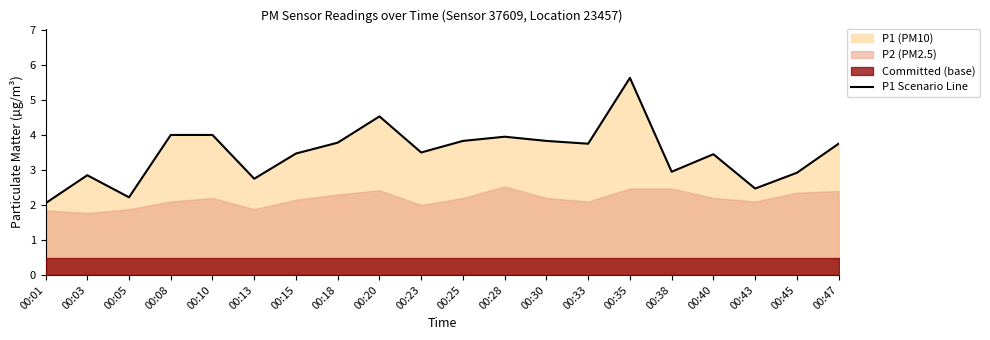

How many values exceed 3?

13